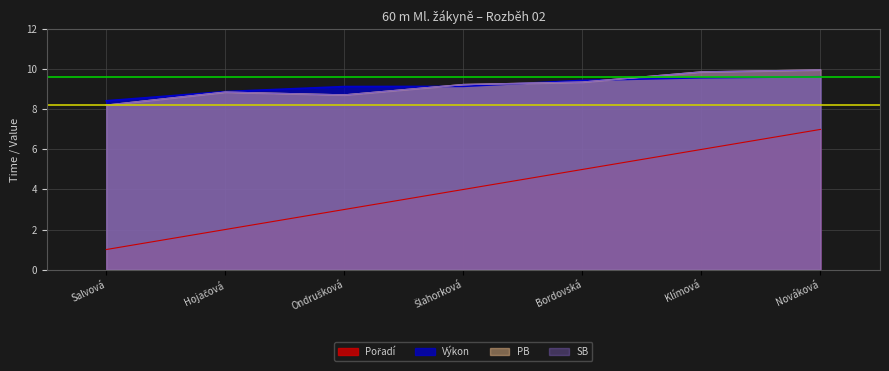

Which series has the largest range (max minus min)?

Pořadí